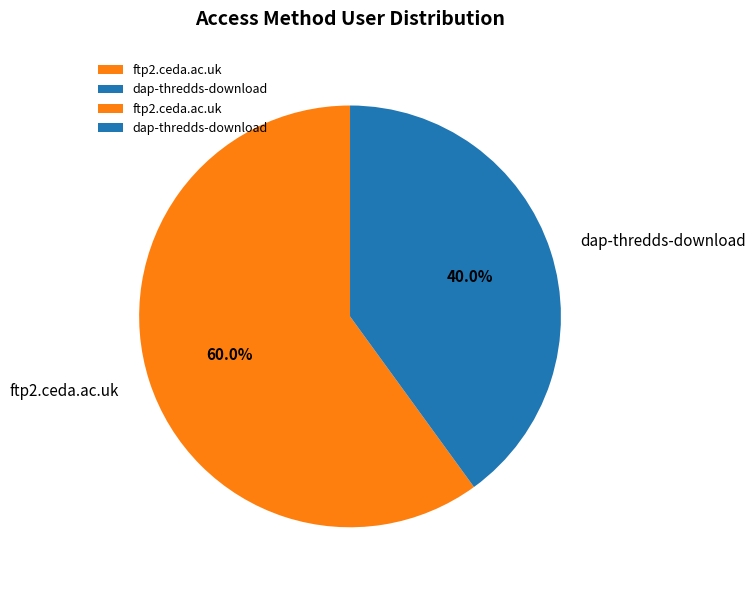

To the nearest percent, what is the difference between the largest and smallest slice percentages?

20%